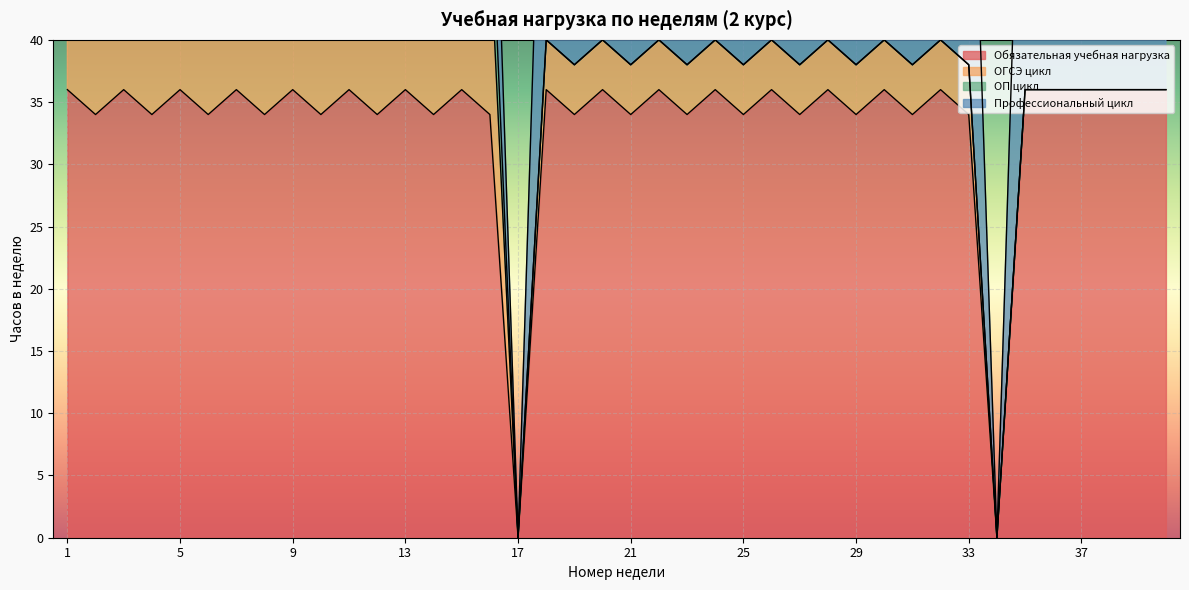

At 15, list the series in order from smallest to largest.

ОП цикл, ОГСЭ цикл, Профессиональный цикл, Обязательная учебная нагрузка